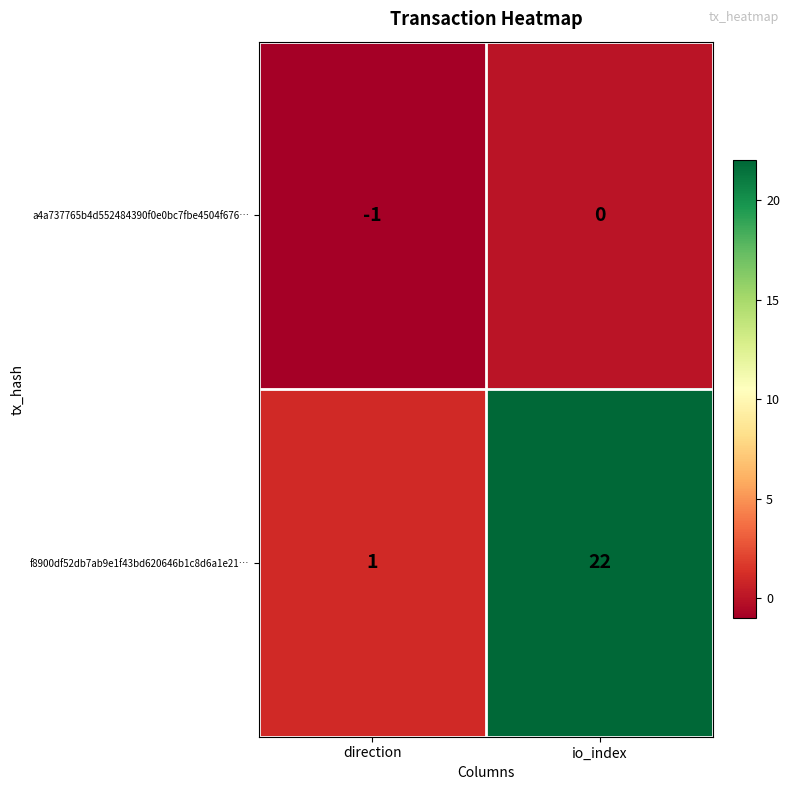

At which category is the sum across all series the highest?

io_index